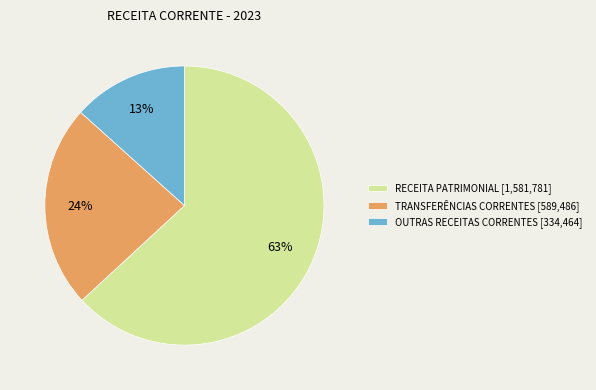

Is it true that TRANSFERÊNCIAS CORRENTES [589,486] is 37% of the pie?

False